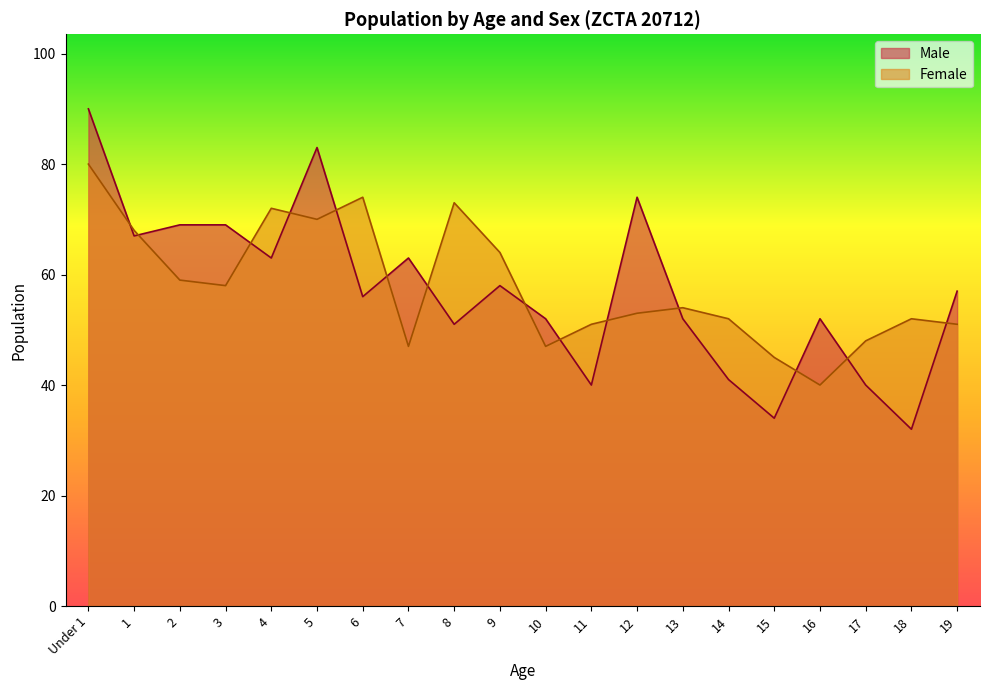

At 15, list the series in order from largest to smallest.

Female, Male